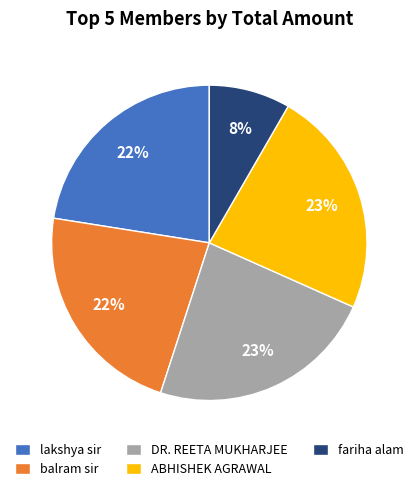

Is the sum of fariha alam and DR. REETA MUKHARJEE greater than half?

No